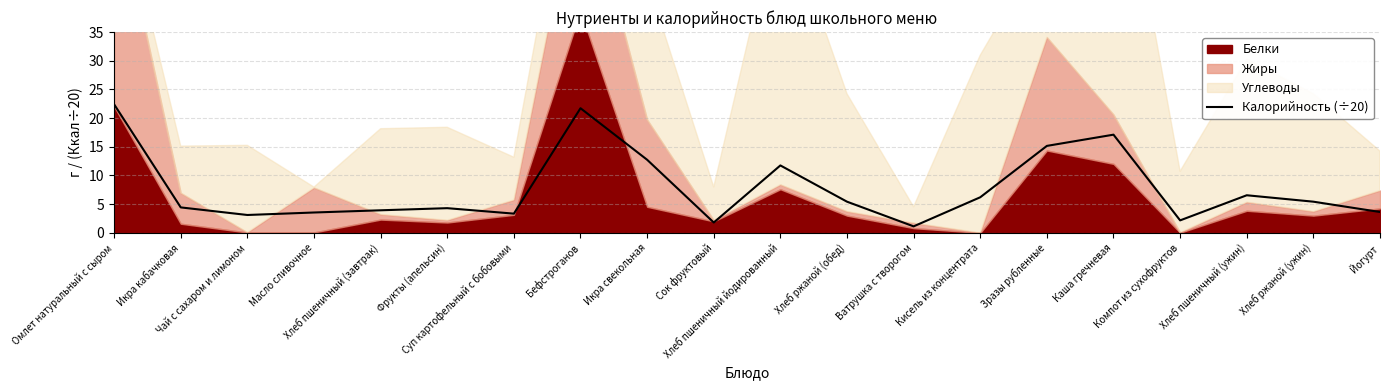

Count the number of categories in the chart.

20